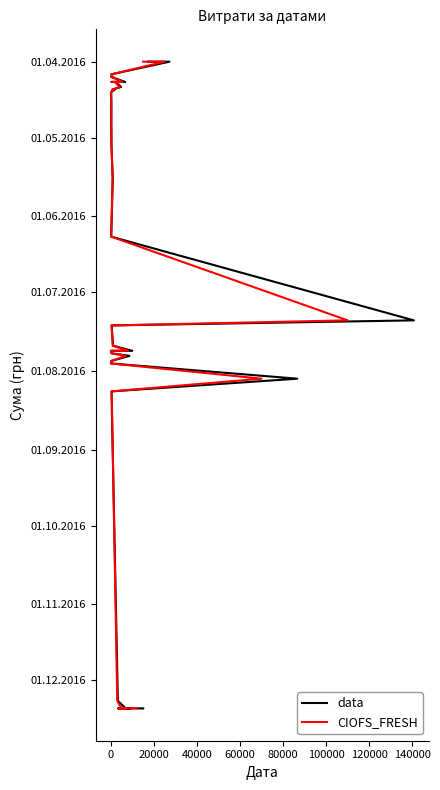

True or false: data and CIOFS_FRESH intersect in this chart.

False